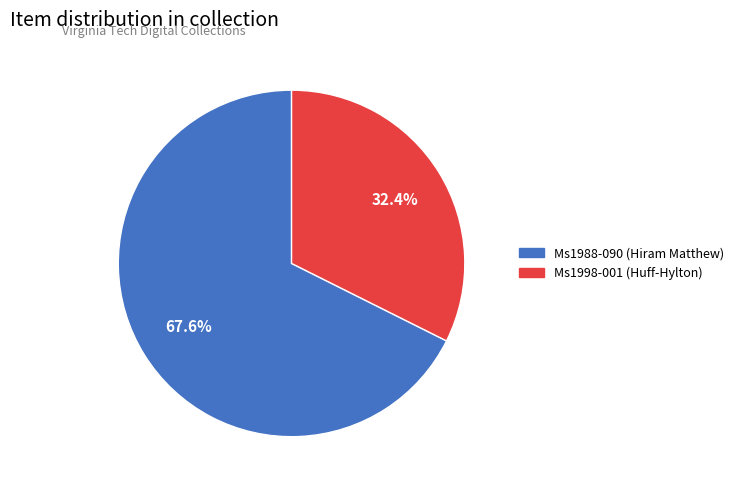

Which has a higher value, Ms1998-001 (Huff-Hylton) or Ms1988-090 (Hiram Matthew)?

Ms1988-090 (Hiram Matthew)